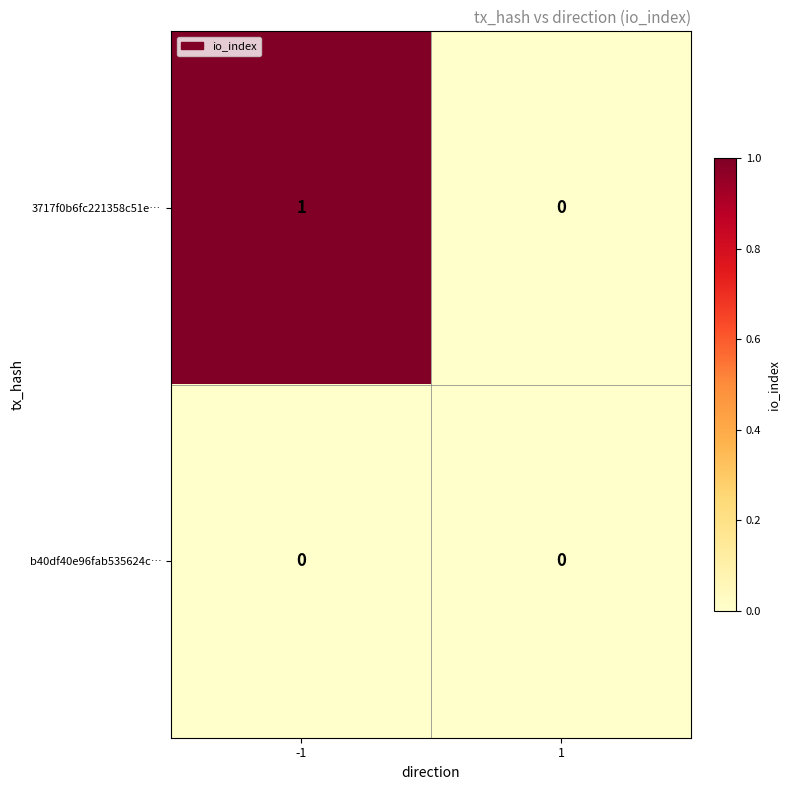

Reading left to right, list all the values displayed in this chart.

3717f0b6fc221358c51e…: -1=1	1=0
b40df40e96fab535624c…: -1=0	1=0